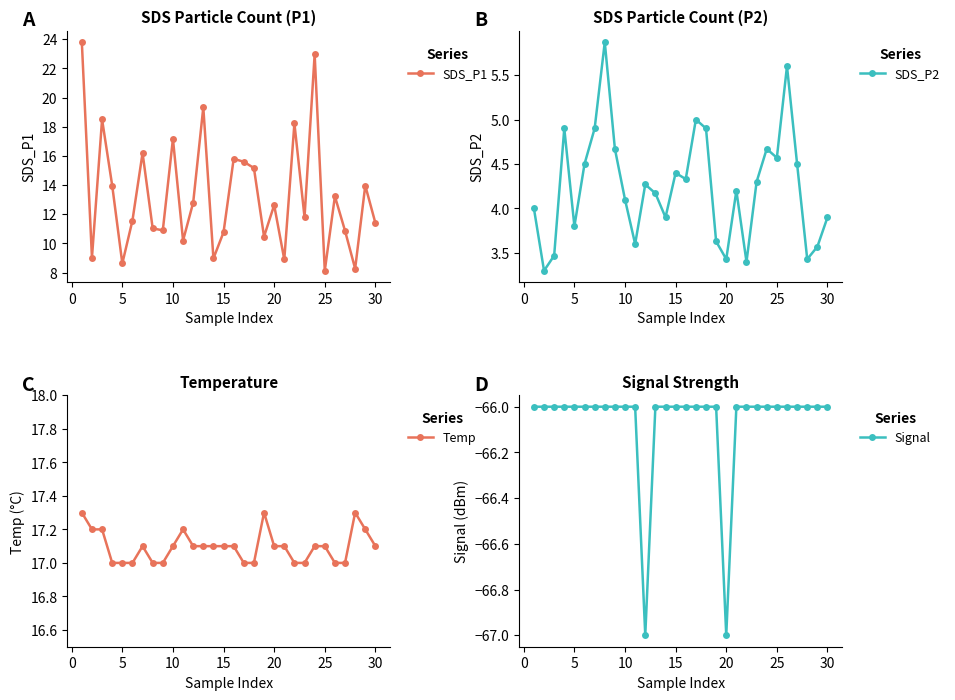

What is the lowest value of the SDS_P1 series?

8.1